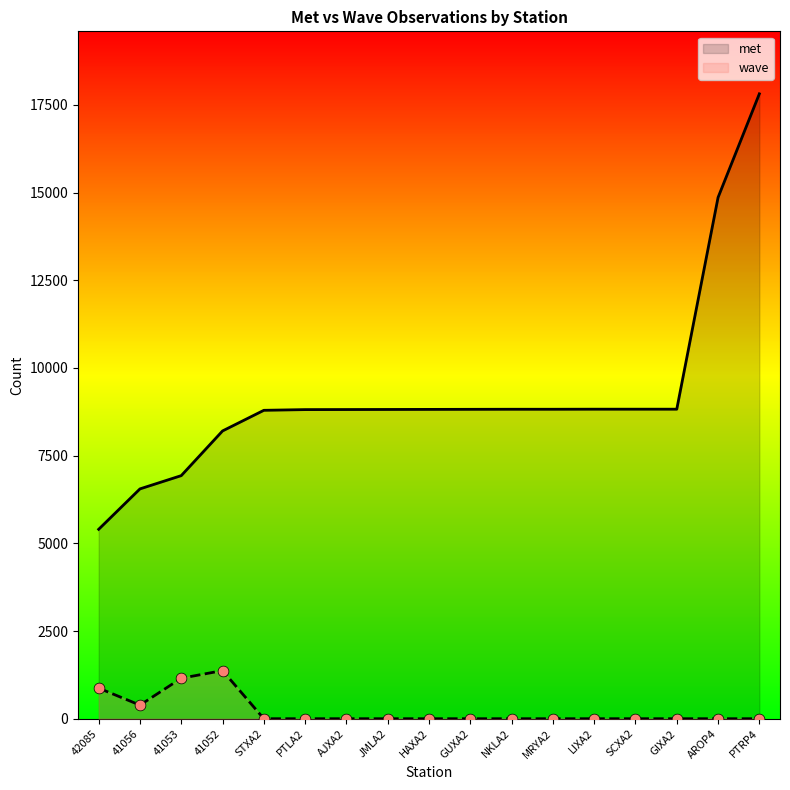

Which series has the widest spread of Y values?

met